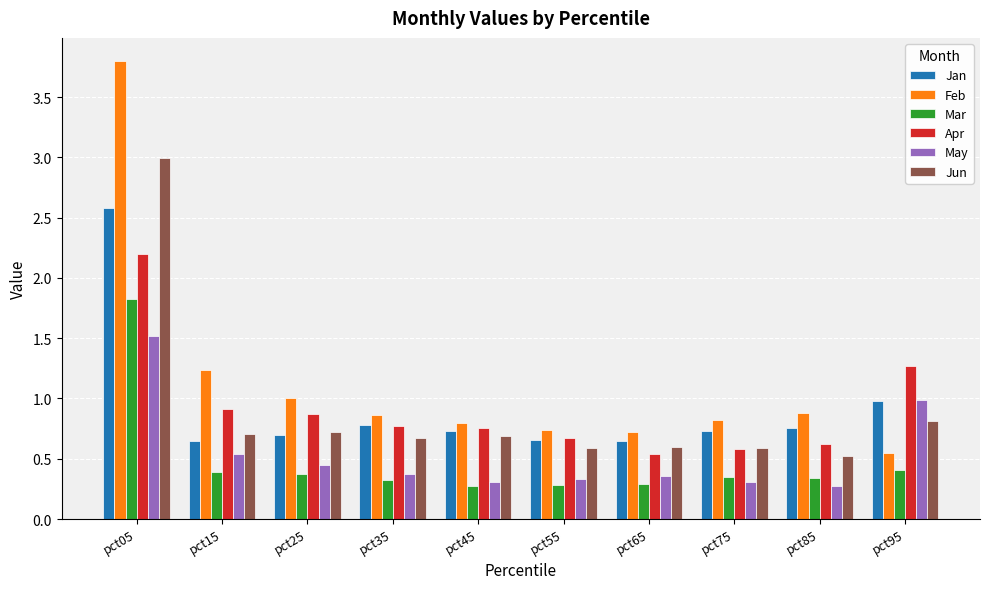

Where is Jun nearest to the value 1?

pct95